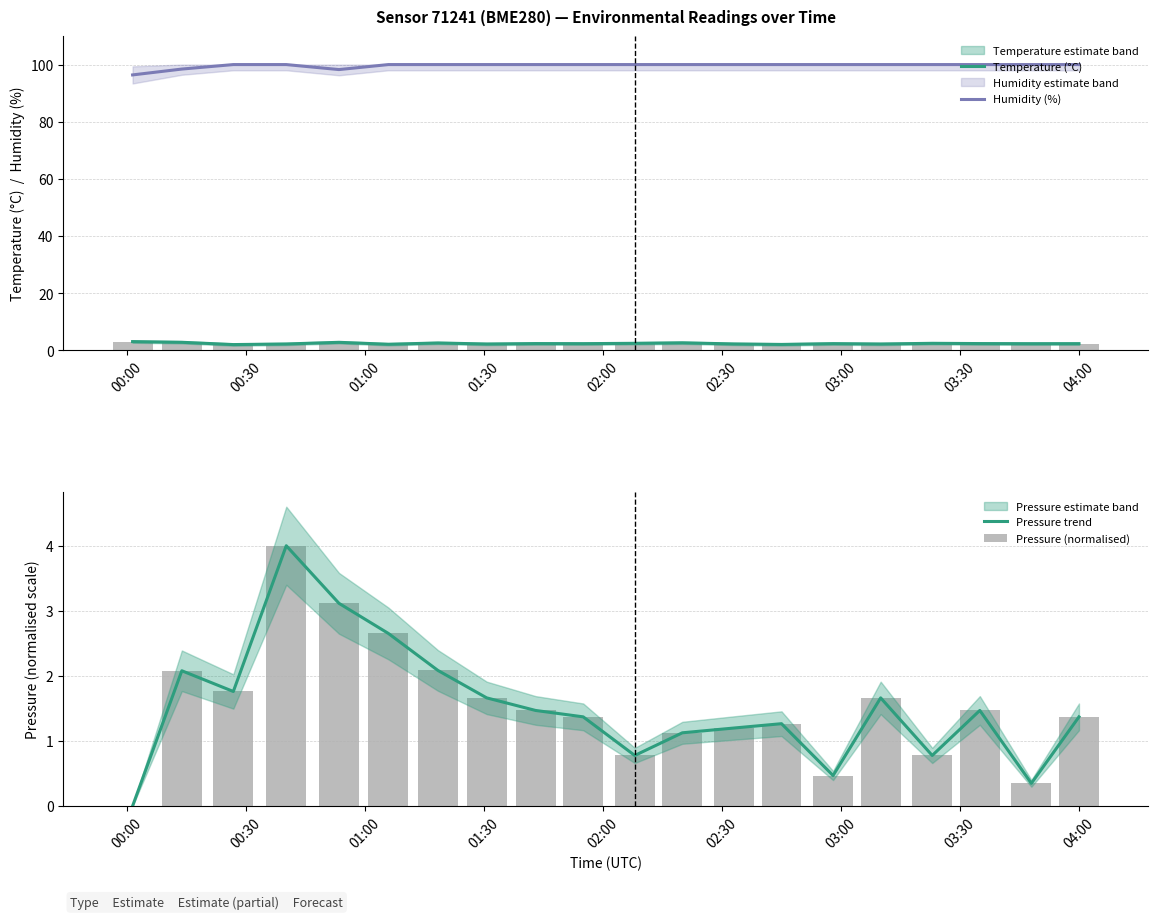

Does the chart contain any negative values?

No